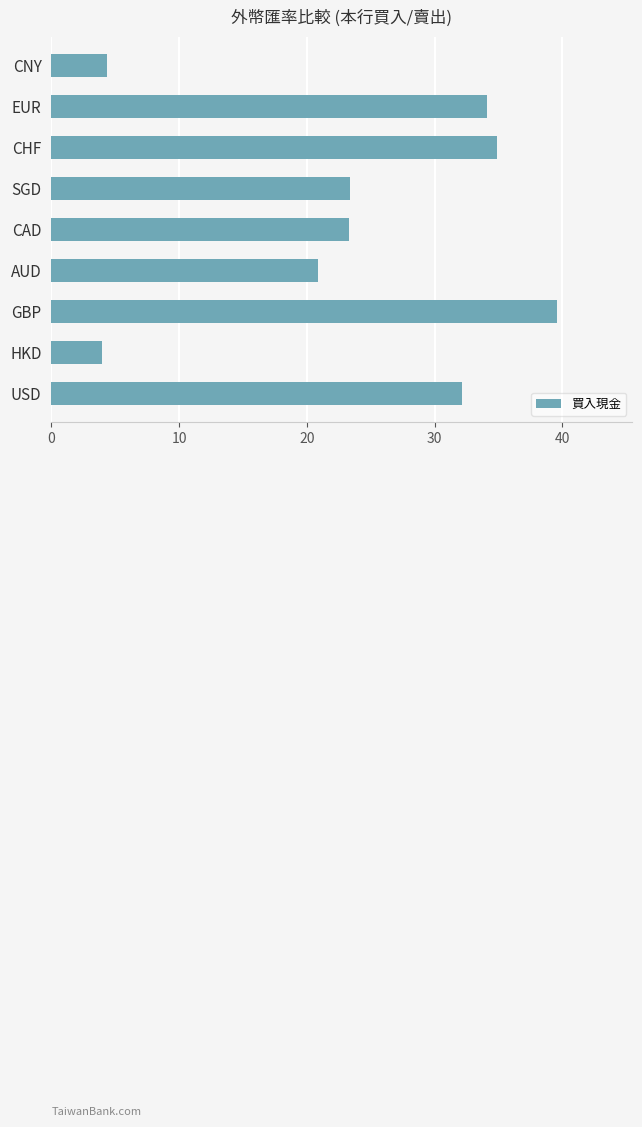

What value does the data have at HKD?

4.0